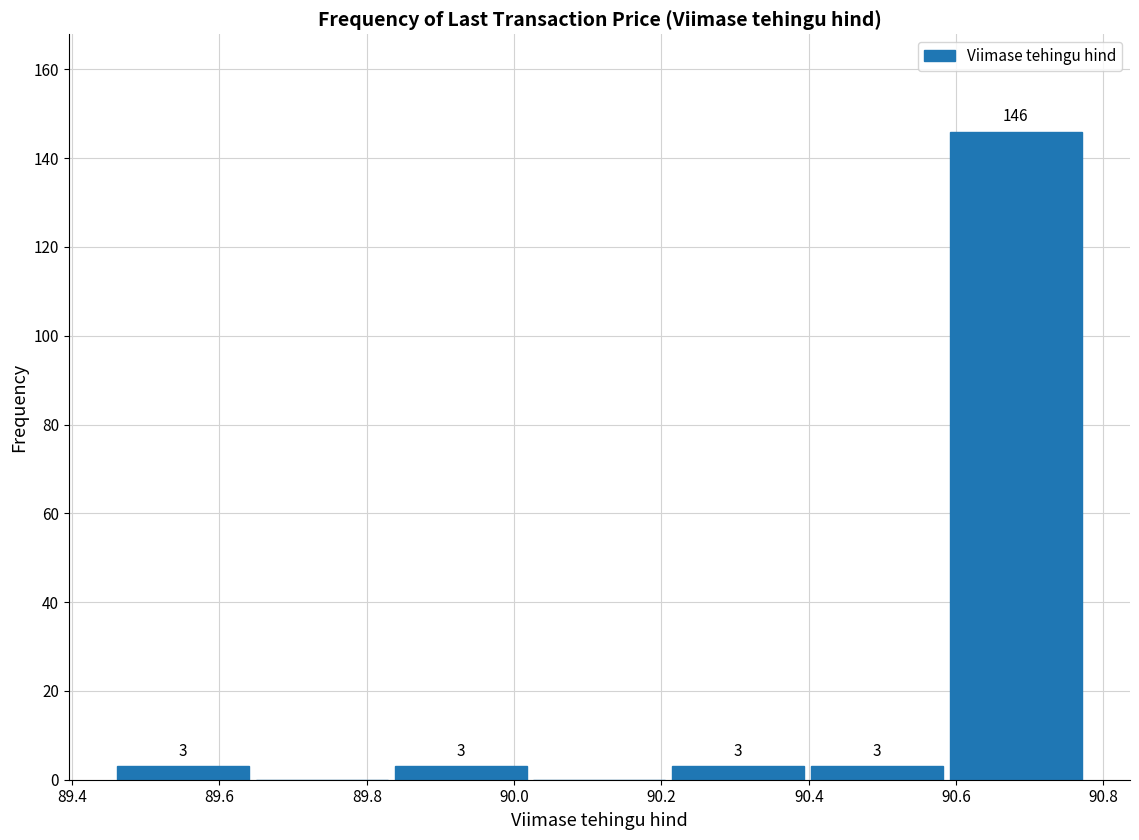

Over which range of the x-axis is the bar tallest?

90.58 to 90.78